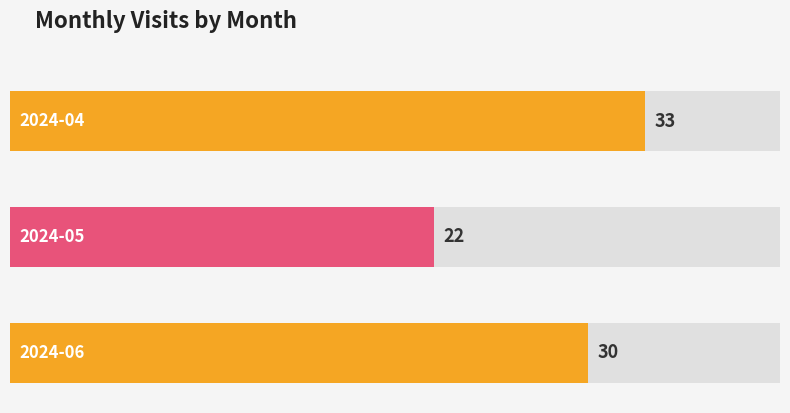

How many values are between 22 and 33?

3